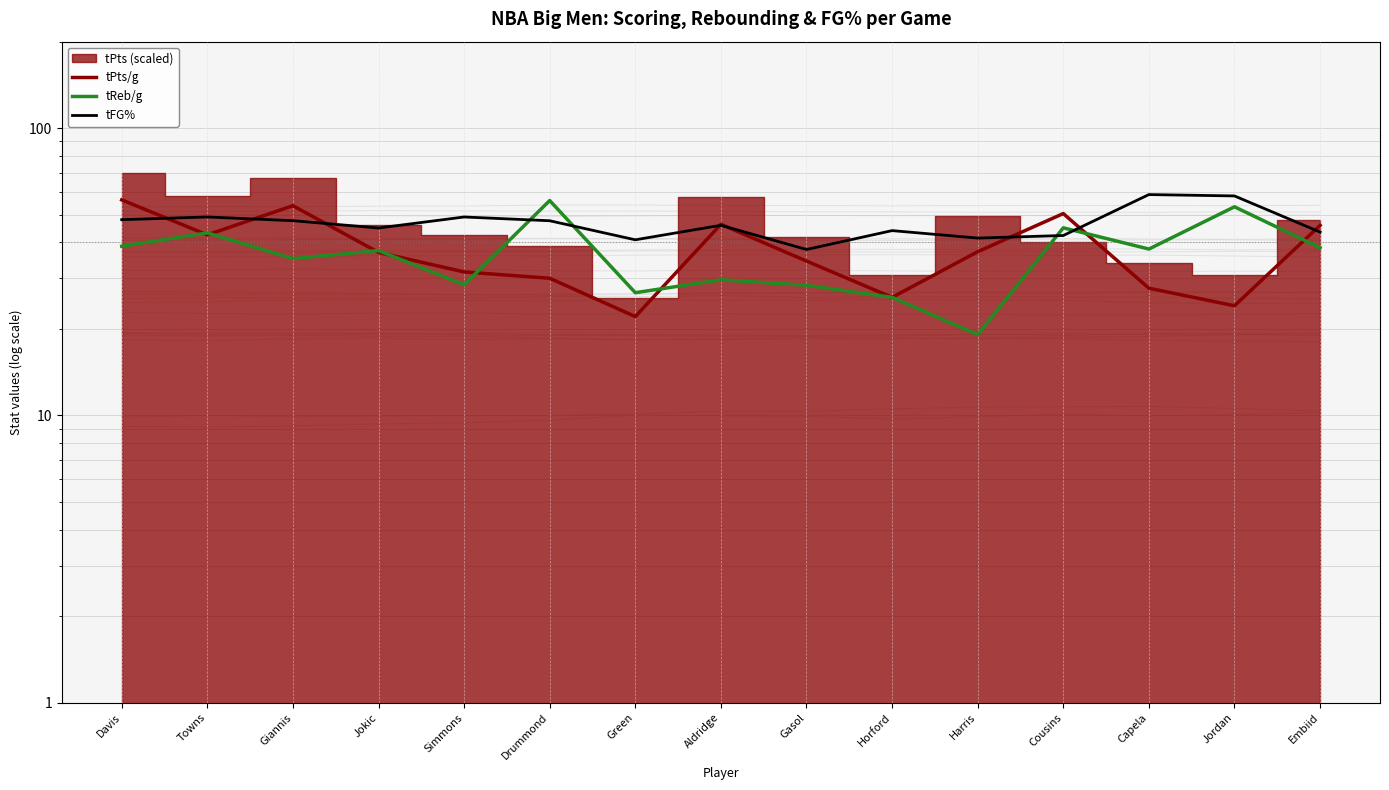

What is the total value across all series at Horford?

95.5